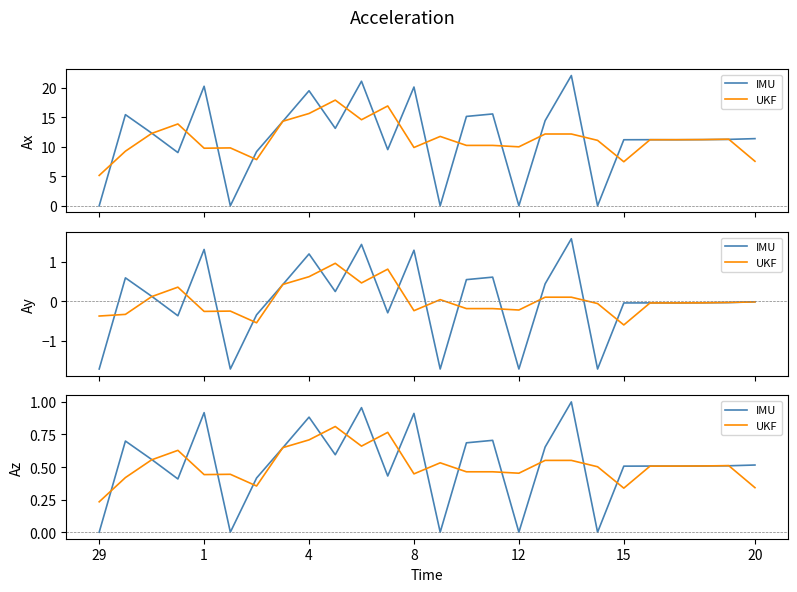

Is this an area chart (filled region under the line)?

No